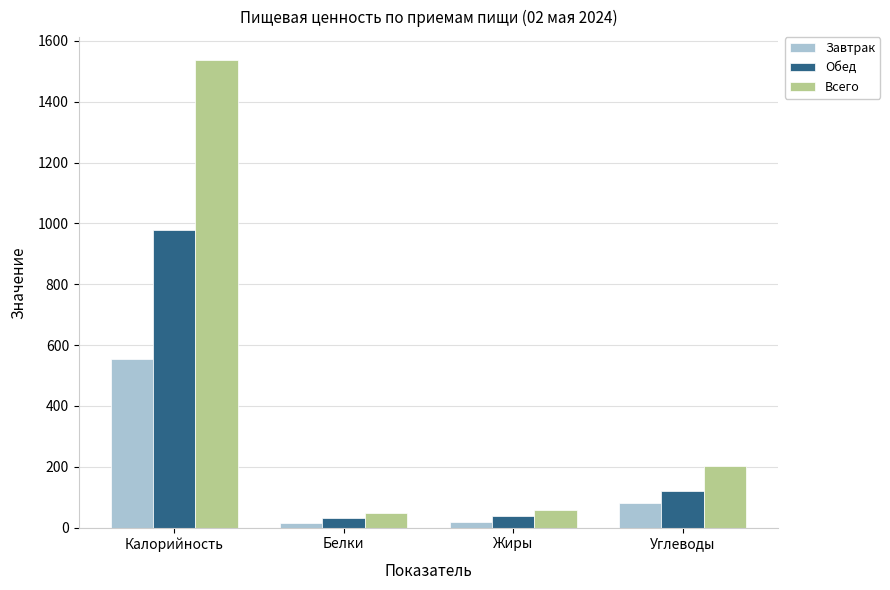

What is the label of the 1st bar from the right?

Углеводы